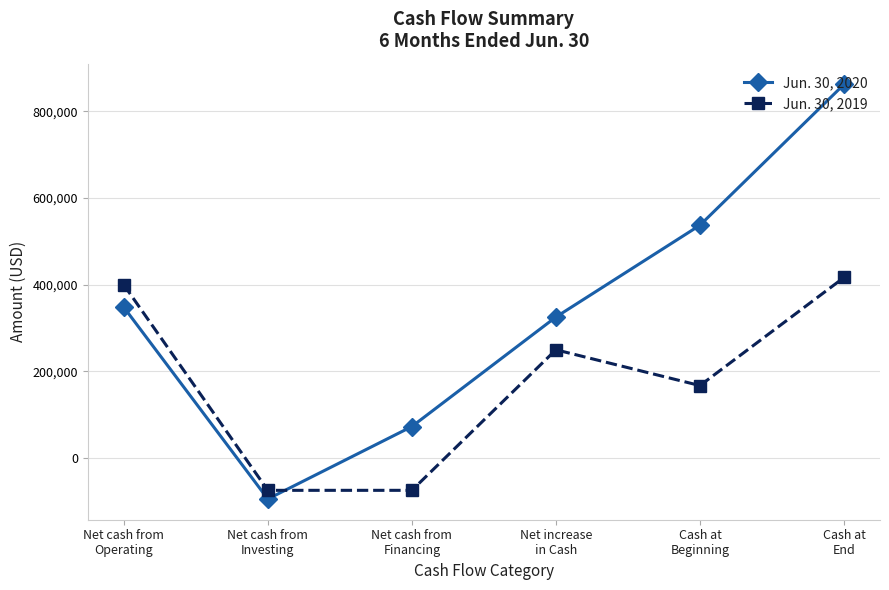

Which label corresponds to the largest value in the chart?

Cash at
End